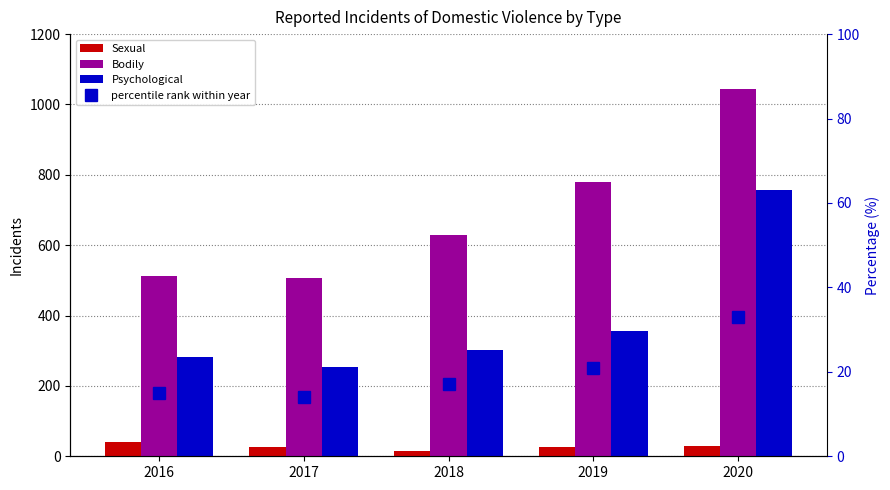

How many data points in Bodily are less than 630?

2